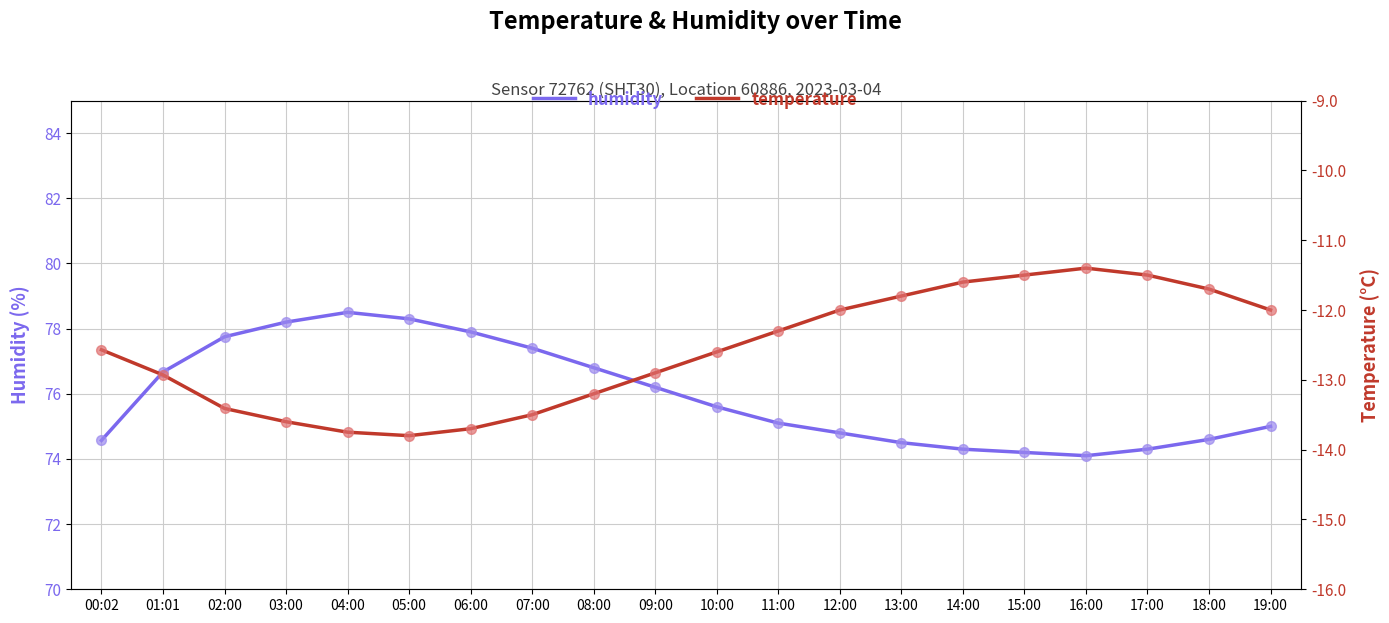

What is the difference between the maximum and minimum values in the temperature series?

2.4